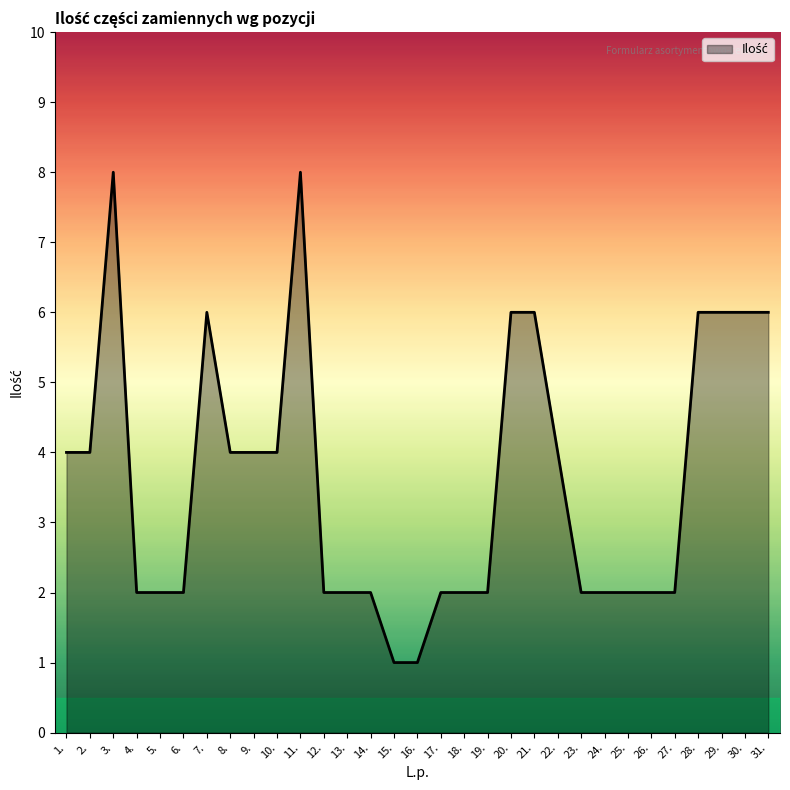

What is the greatest value displayed?

8